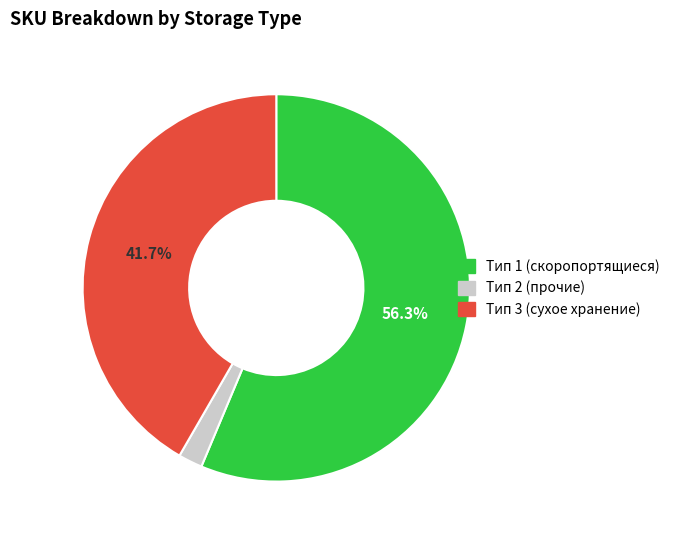

Does any single category account for the majority?

Yes